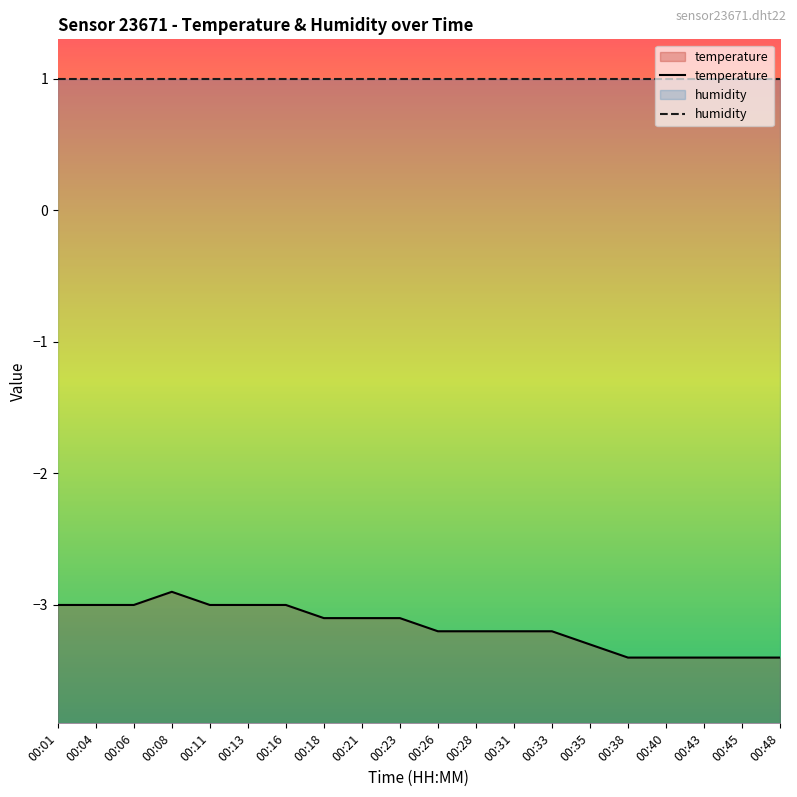

List the labels in order of value, smallest first.

00:38, 00:40, 00:43, 00:45, 00:48, 00:35, 00:26, 00:28, 00:31, 00:33, 00:18, 00:21, 00:23, 00:01, 00:04, 00:06, 00:11, 00:13, 00:16, 00:08